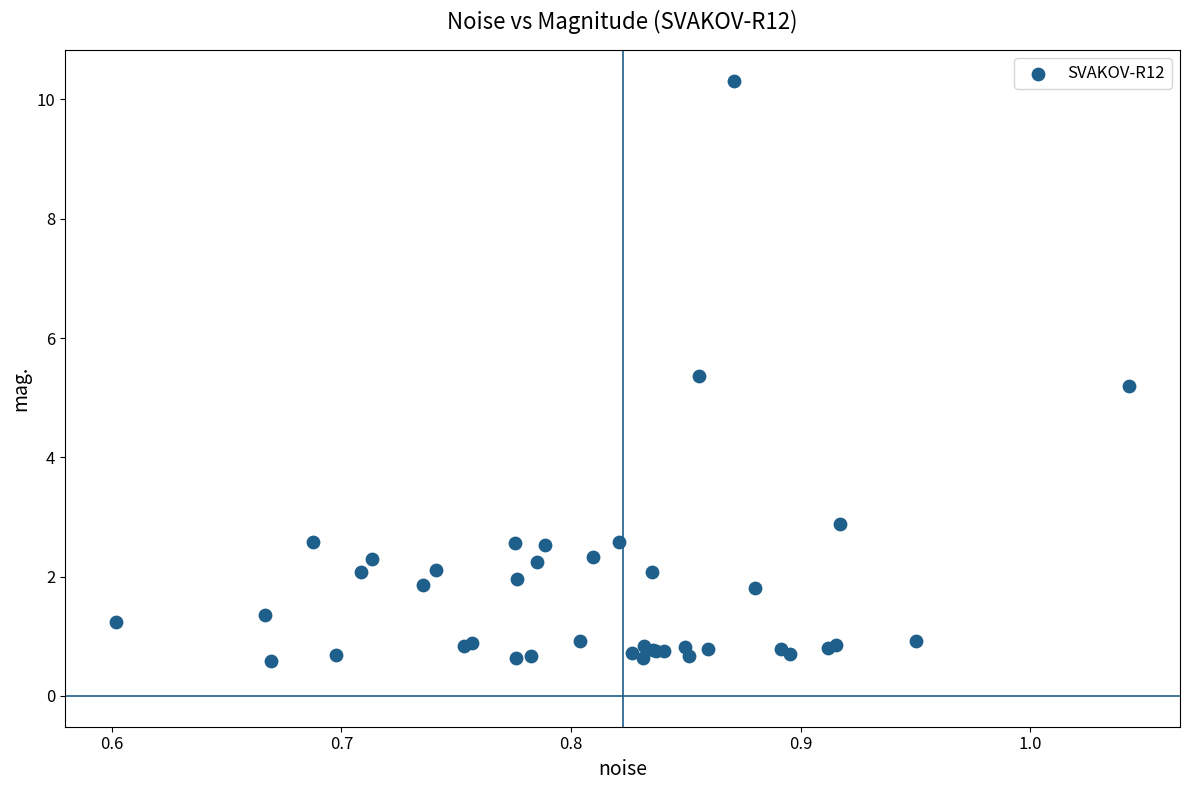

What Y value in the scatter plot is closest to 5?

5.2